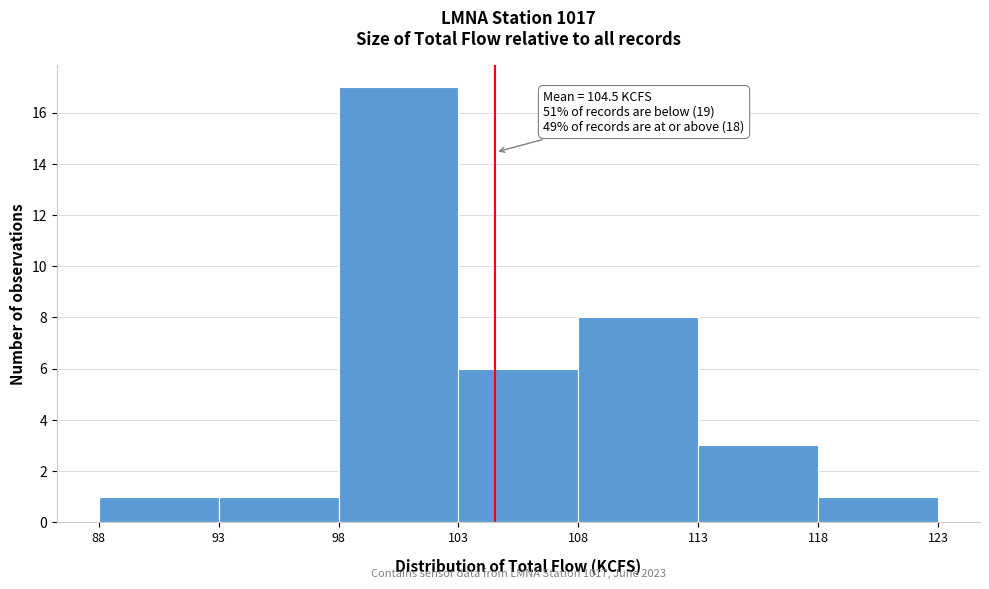

Which range on the x-axis has the tallest bar?

98 to 103